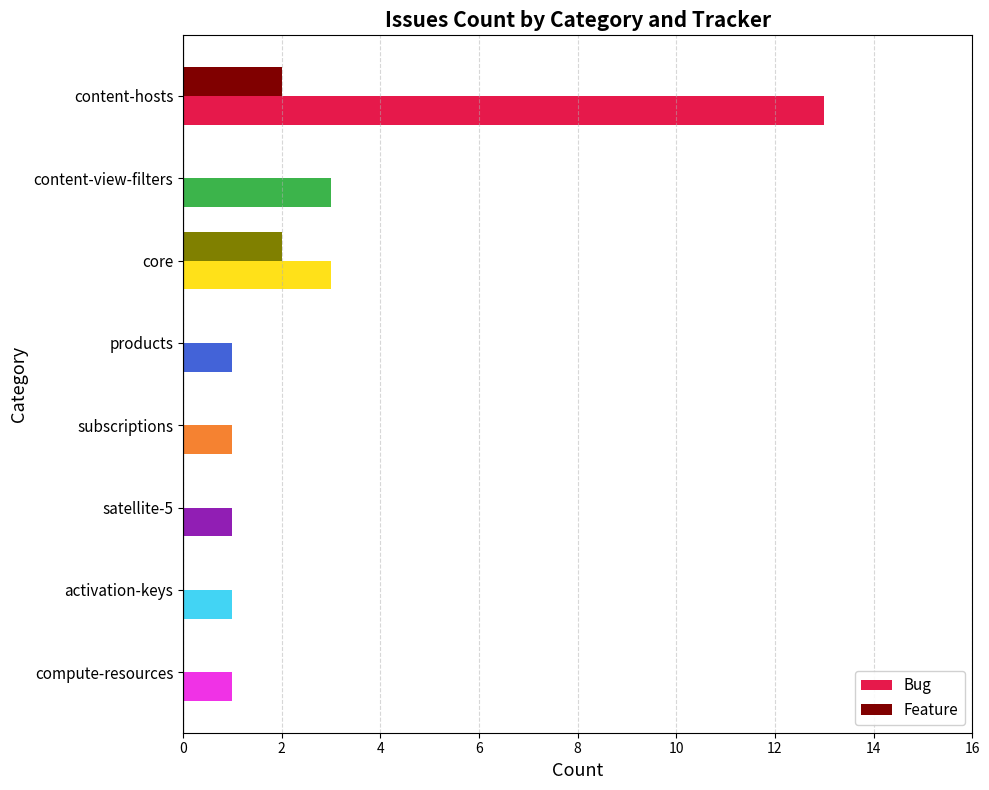

Is it true that Bug equals 1 at compute-resources?

True